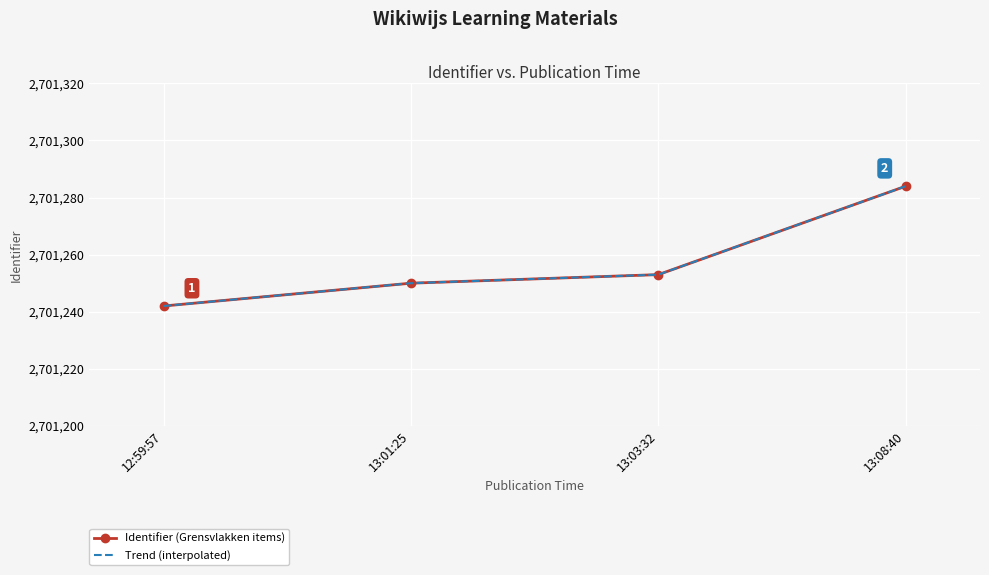

What is the value of the Identifier (Grensvlakken items) point at the 4th from the left?

2701284